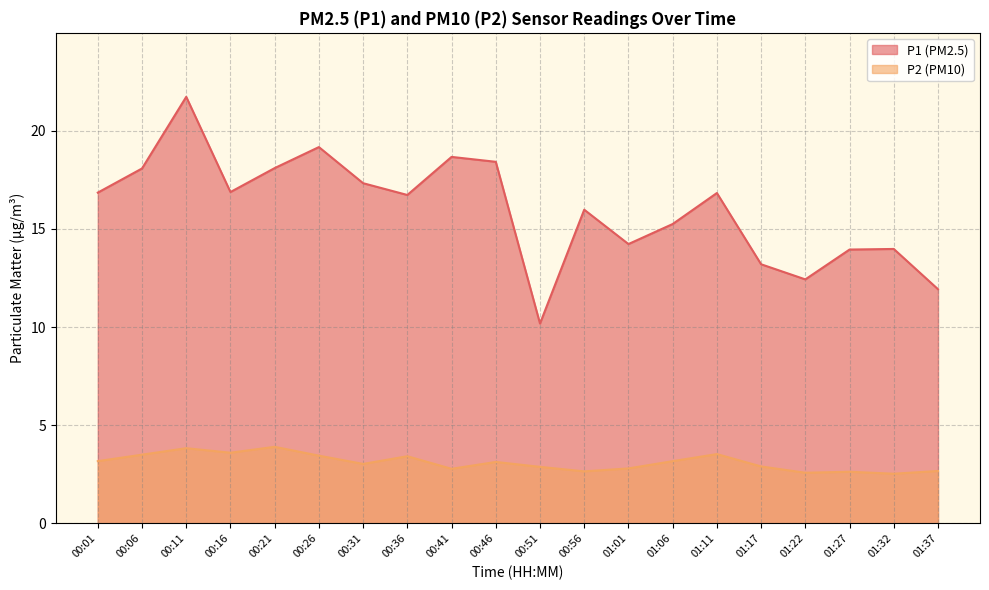

How many lines are shown in the chart?

2